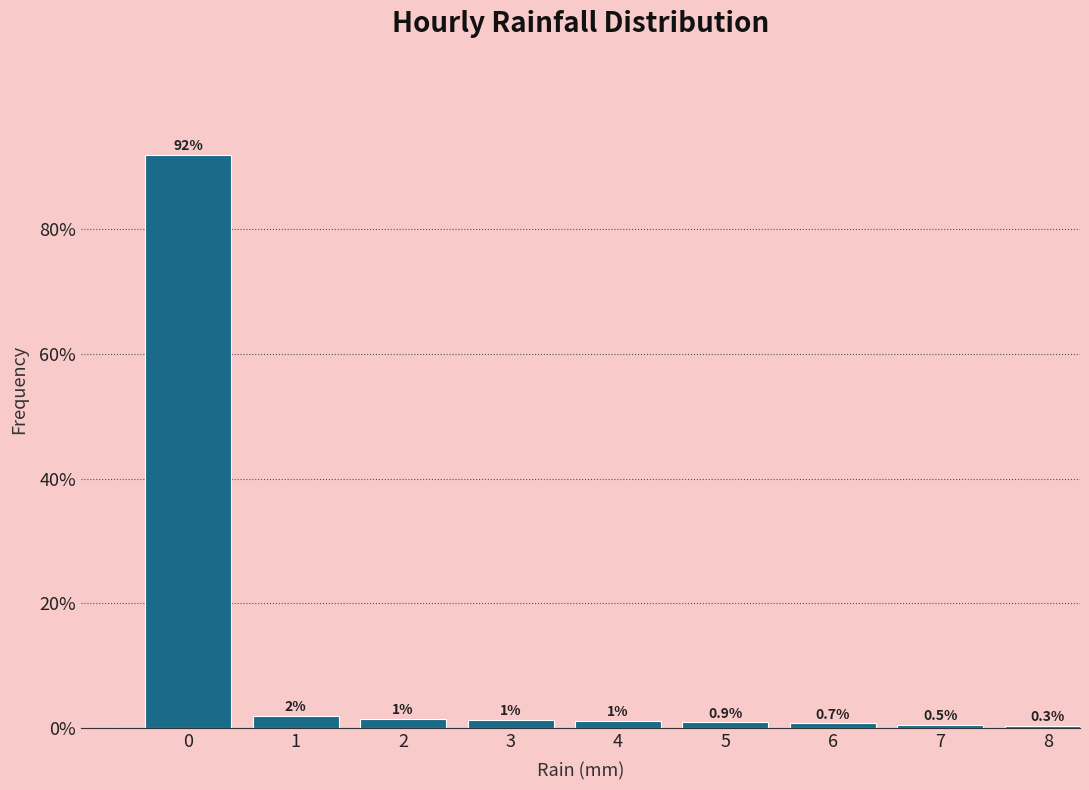

What is the value of the 5th bar from the left?

1.0